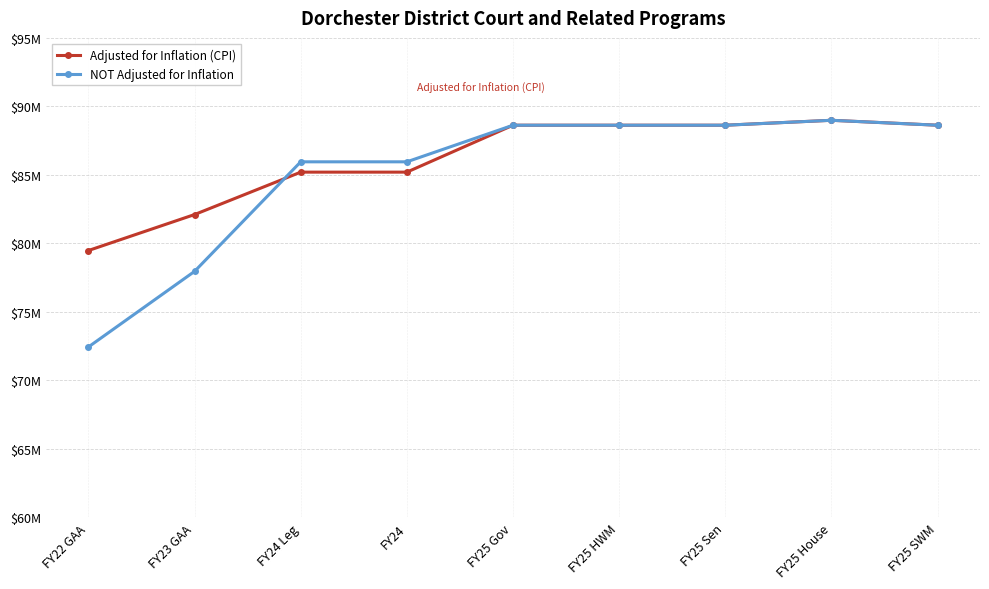

What are all the series names shown in the legend?

Adjusted for Inflation (CPI), NOT Adjusted for Inflation